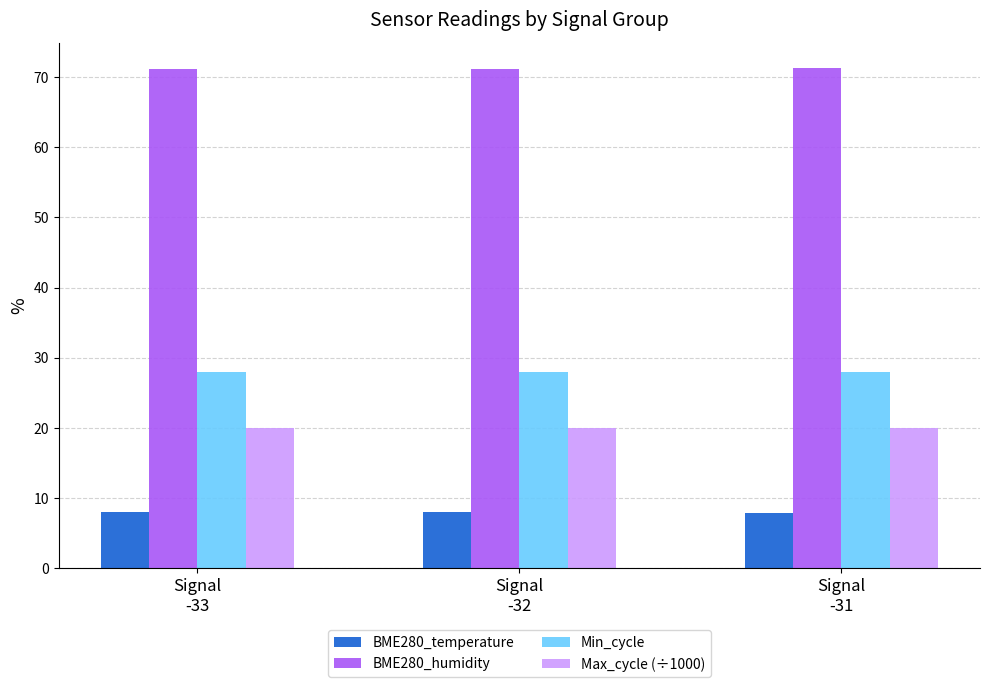

Rank the series by their maximum value, from highest to lowest.

BME280_humidity, Min_cycle, Max_cycle (÷1000), BME280_temperature